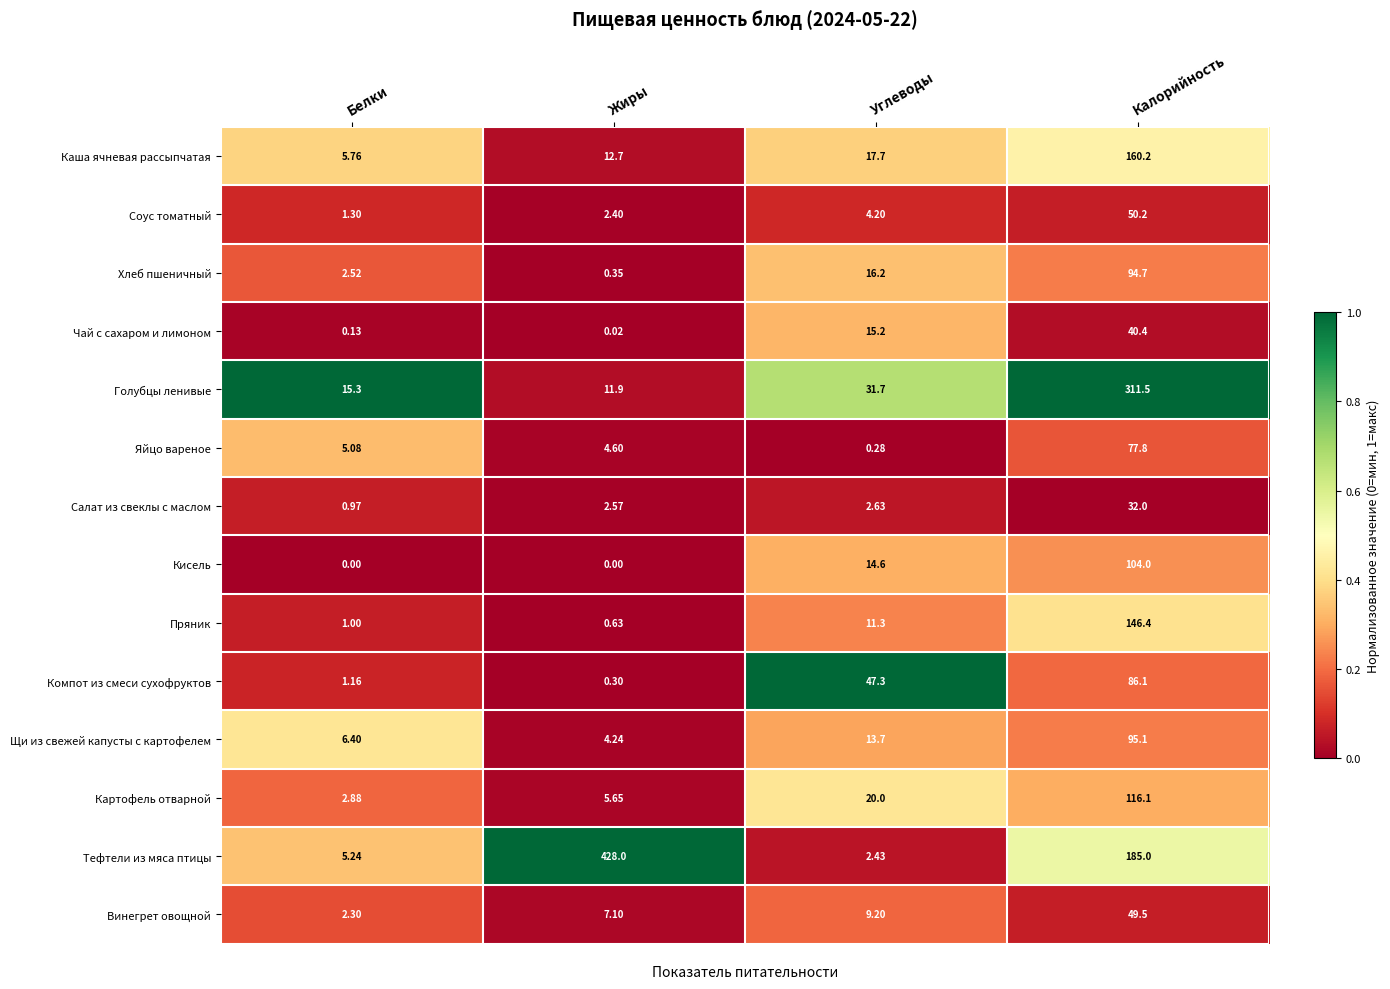

Is the value of Яйцо вареное at Углеводы greater than the value of Чай с сахаром и лимоном at Калорийность?

No